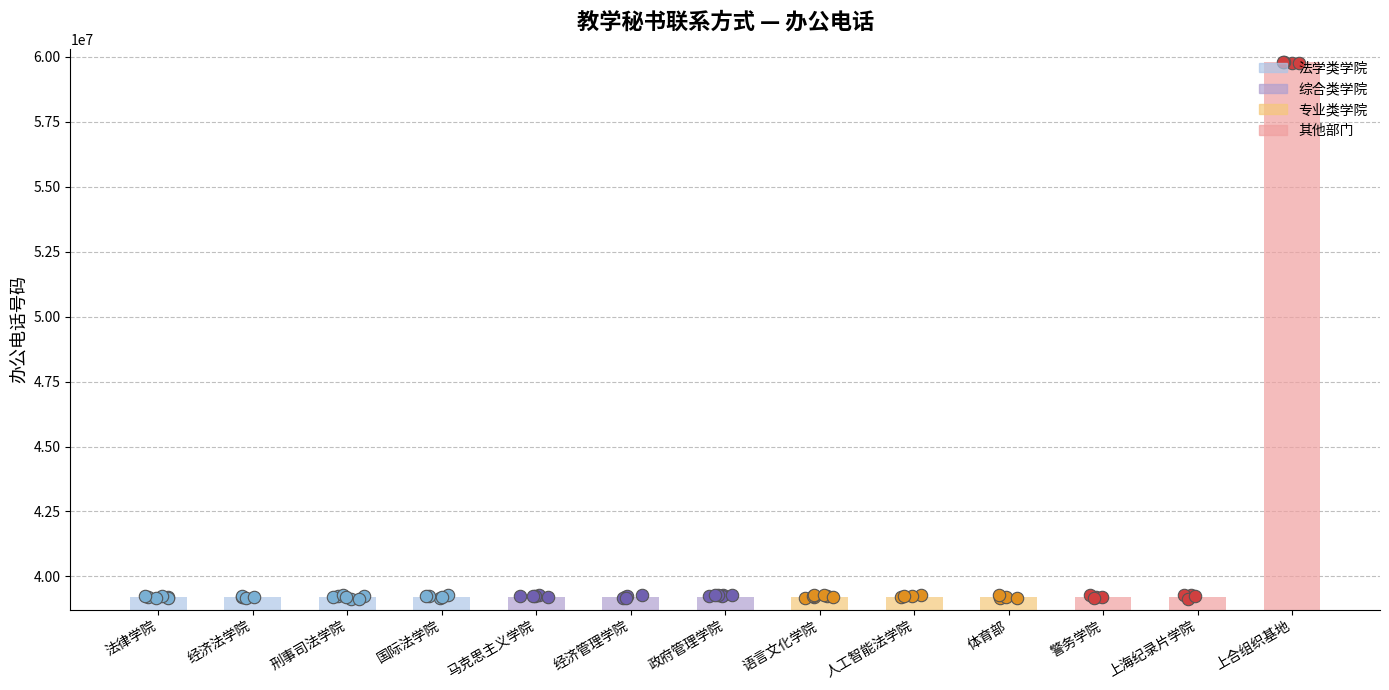

Which has a higher value, 马克思主义学院 or 经济管理学院?

经济管理学院